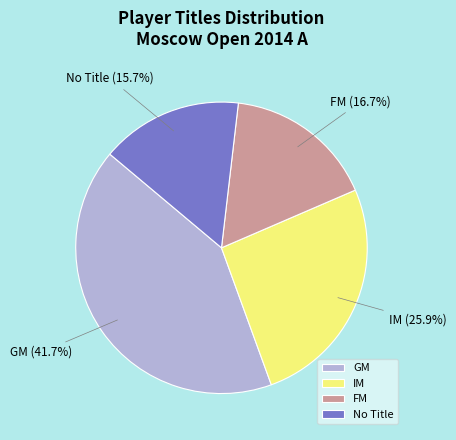

Do FM and GM together represent more than half of the pie?

Yes